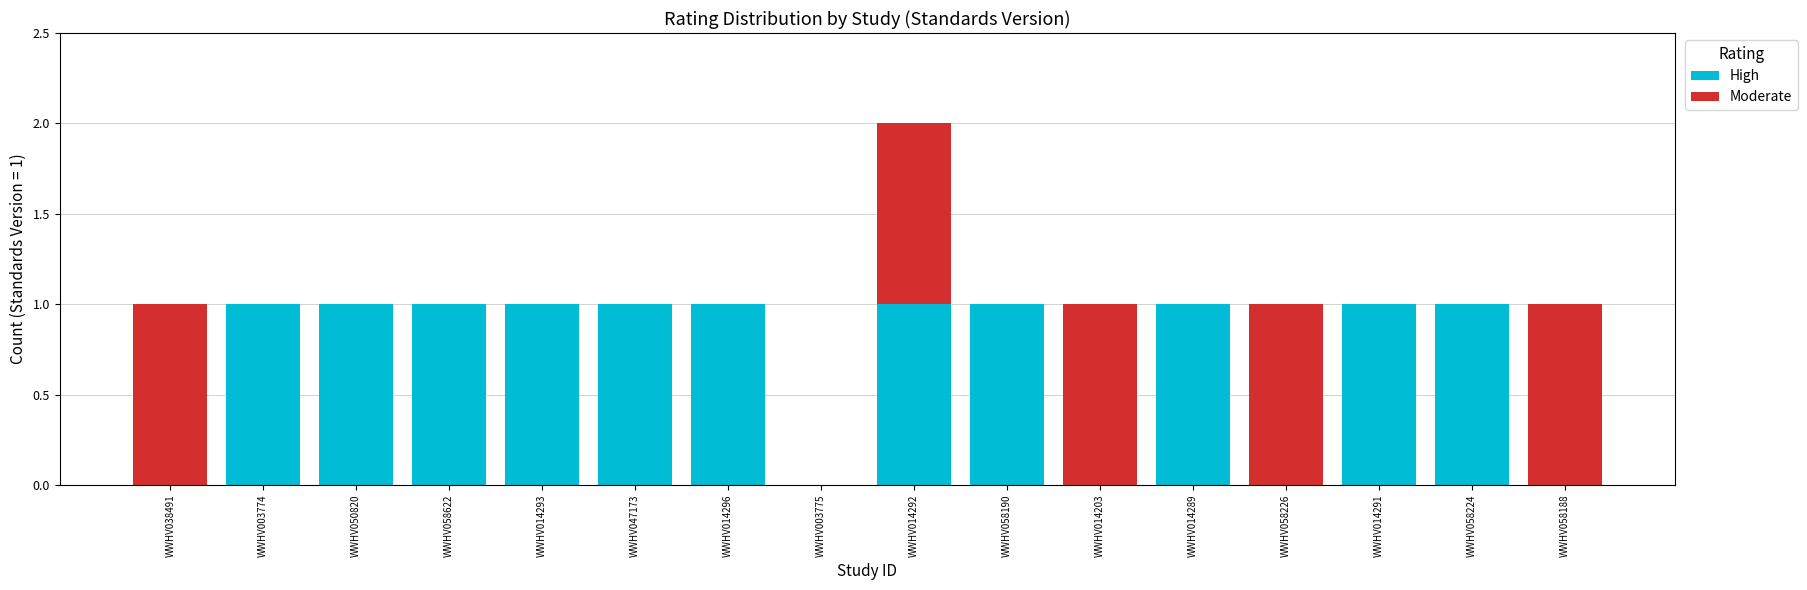

The High series shows 2 at WWHV014296. True or false?

False